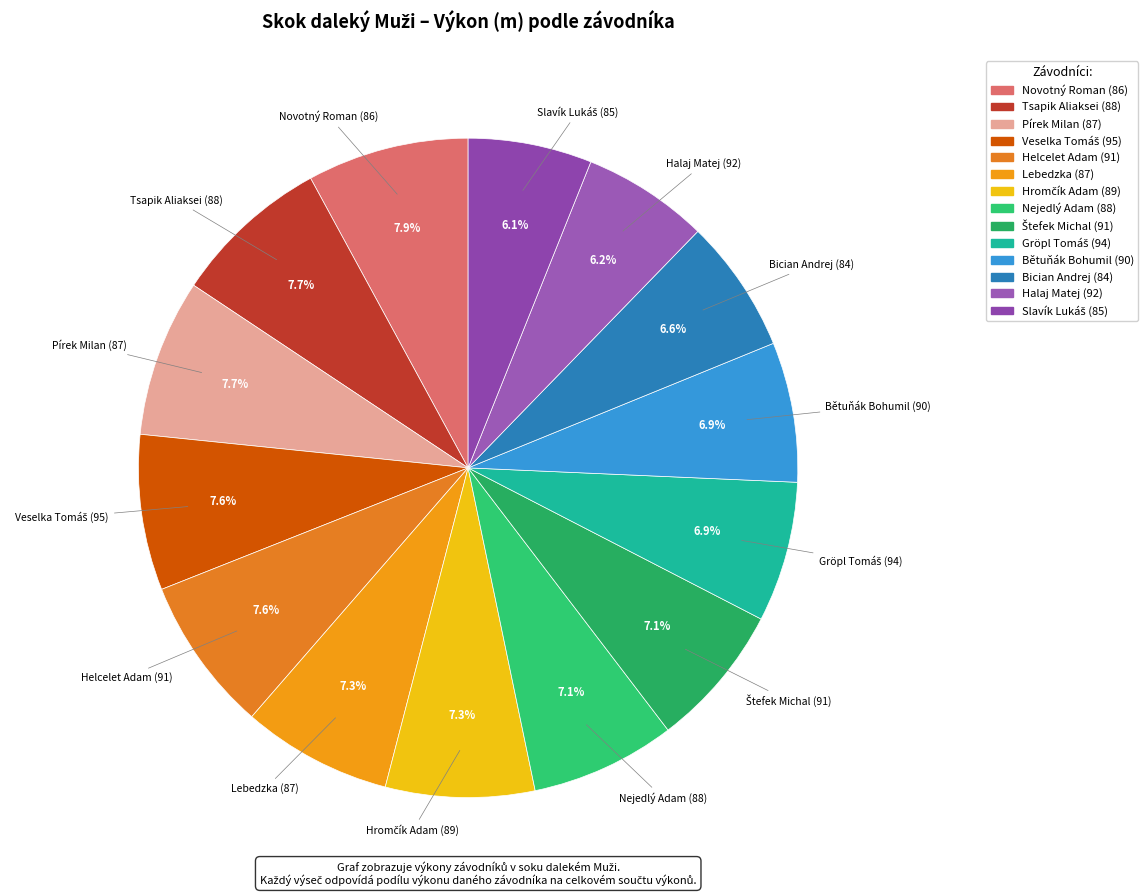

Is there a majority slice in this chart?

No